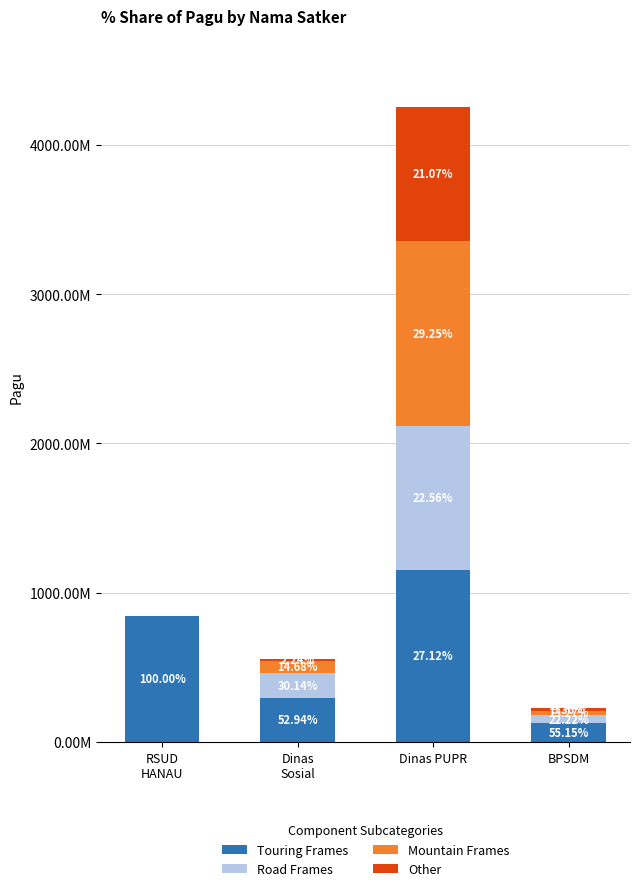

Are the bars grouped side by side (vs. stacked)?

No